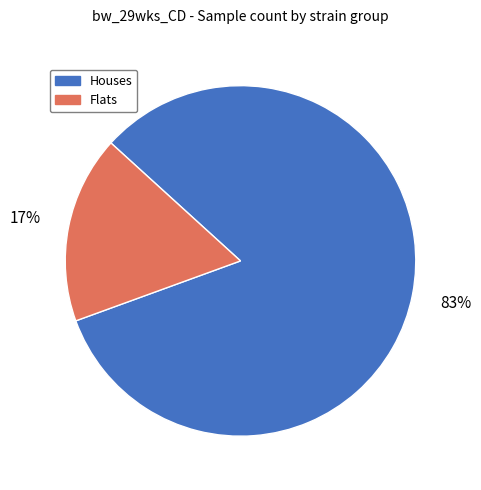

How many segments does this pie chart have?

2